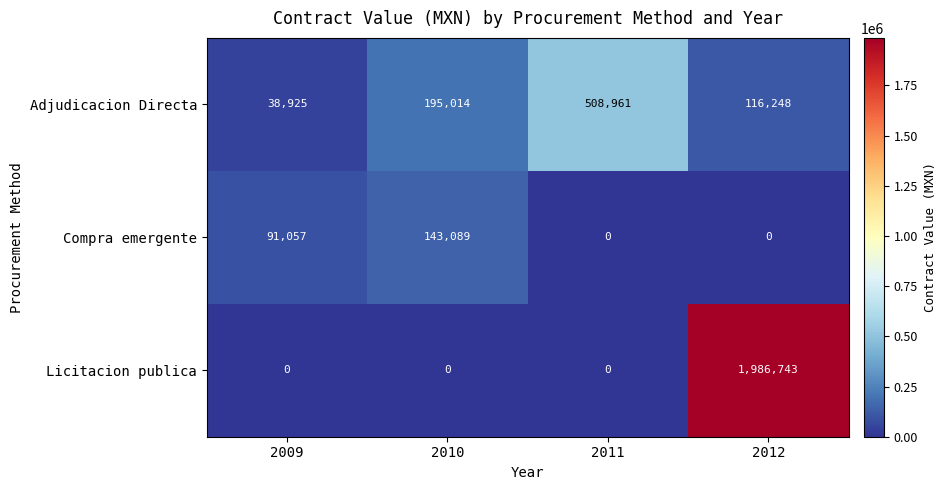

Which label corresponds to the largest value in the chart?

2012